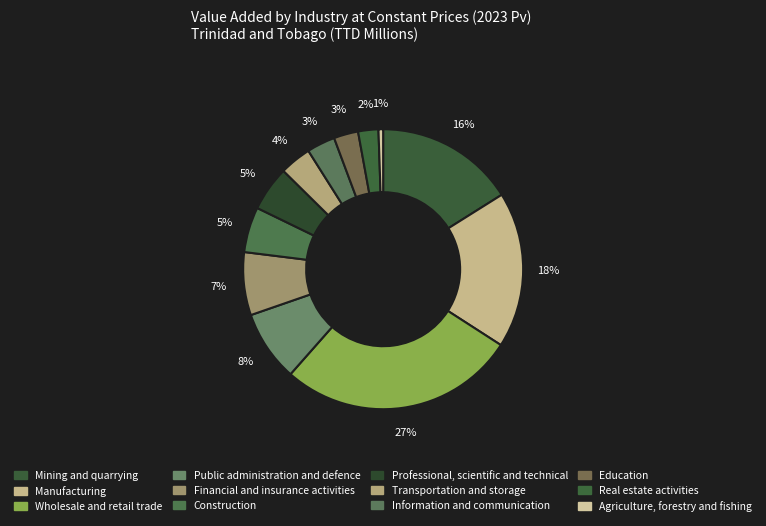

Rank the categories by value from highest to lowest.

Wholesale and retail trade, Manufacturing, Mining and quarrying, Public administration and defence, Financial and insurance activities, Construction, Professional, scientific and technical, Transportation and storage, Information and communication, Education, Real estate activities, Agriculture, forestry and fishing